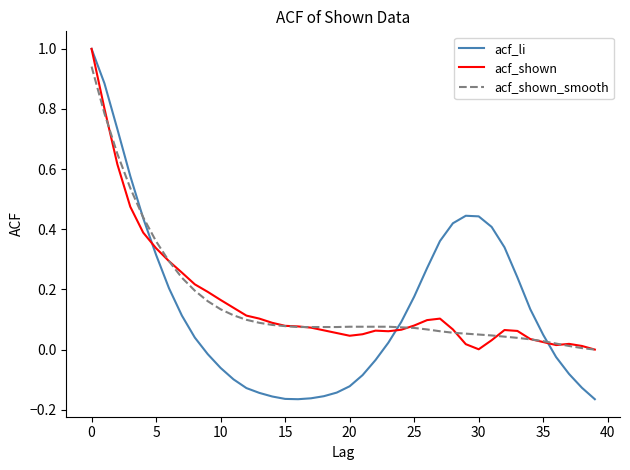

Does the chart have visible grid lines?

No